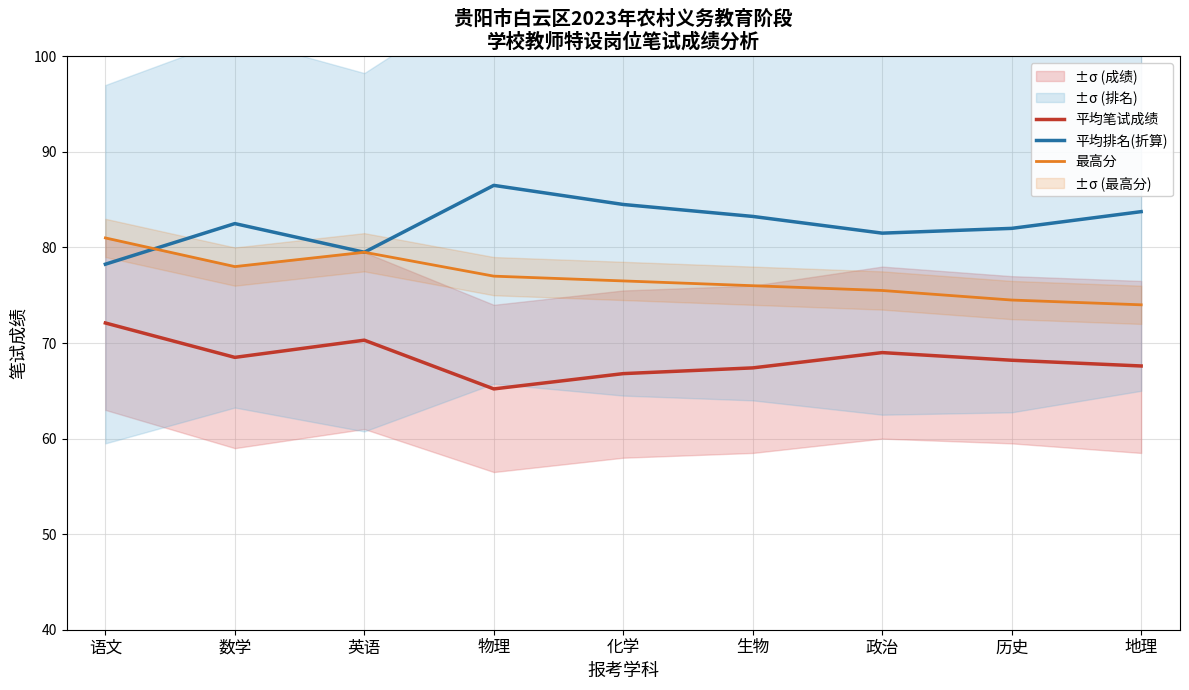

In 平均笔试成绩, how many points are lower than both neighbors (excluding endpoints)?

2